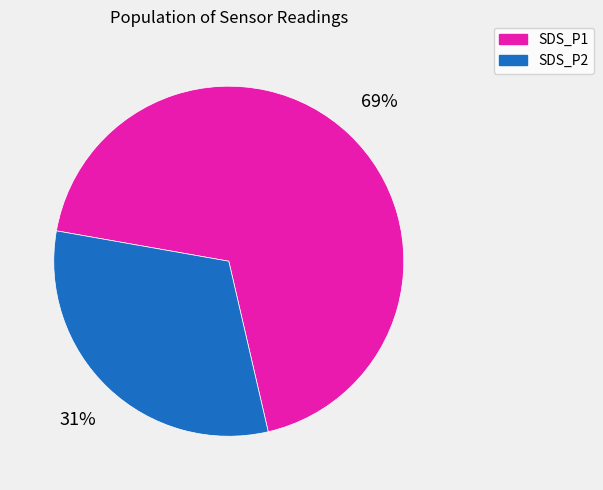

Is the sum of SDS_P2 and SDS_P1 greater than half?

Yes